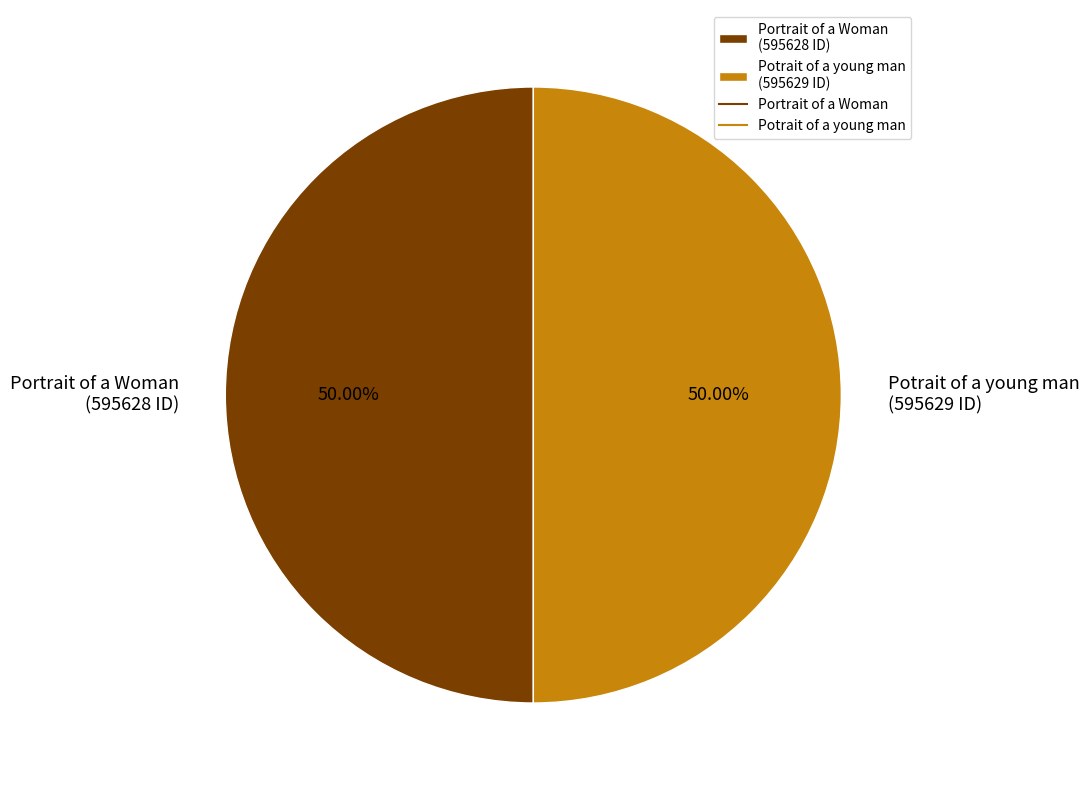

Is the sum of Portrait of a Woman (595628 ID) and Potrait of a young man (595629 ID) greater than half?

Yes